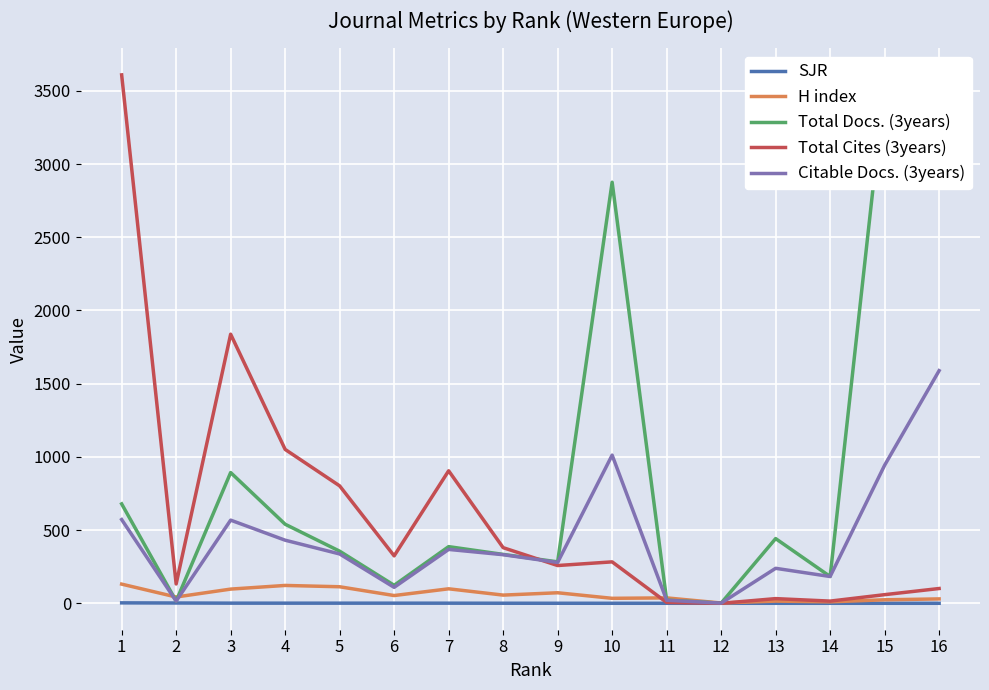

At 14, list the series in order from smallest to largest.

SJR, H index, Total Cites (3years), Total Docs. (3years), Citable Docs. (3years)